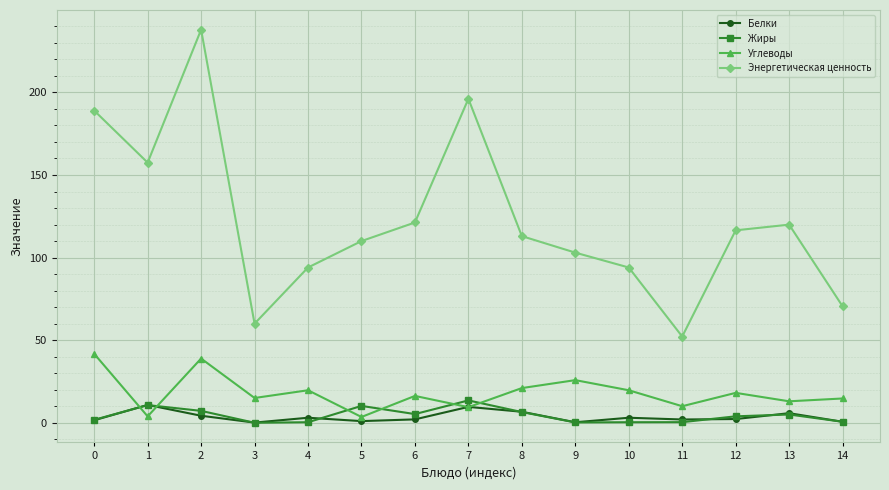

True or false: Энергетическая ценность and Жиры cross at least once.

False